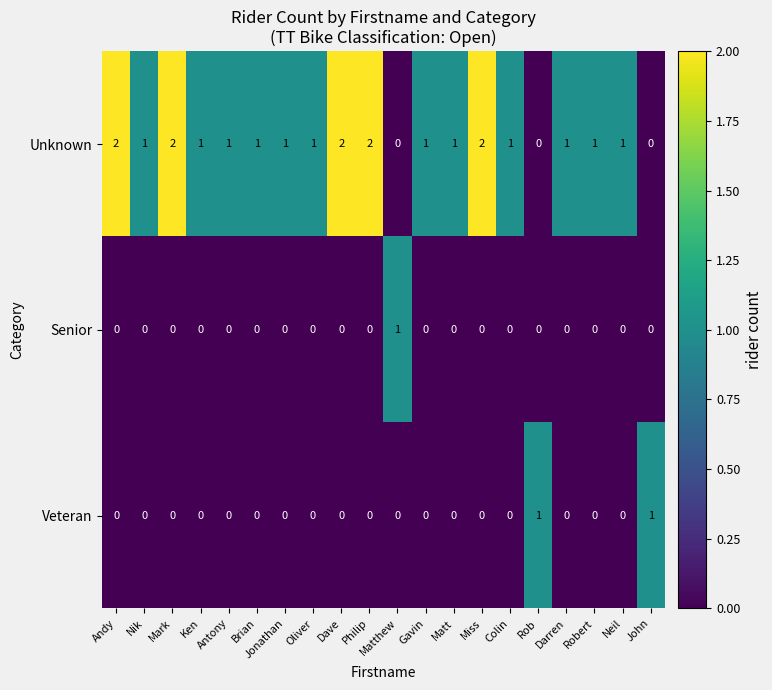

How many data points does each series have?

20